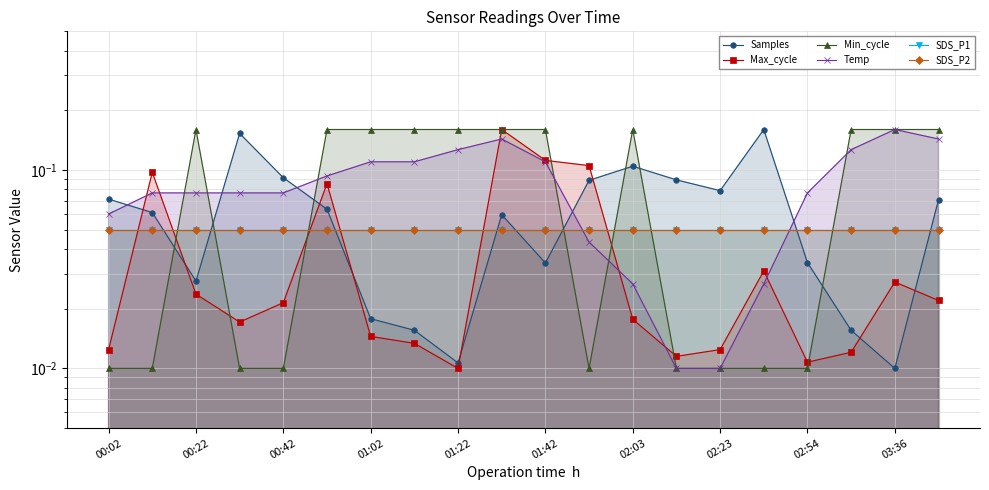

How many interior local peaks does the Temp series have?

2